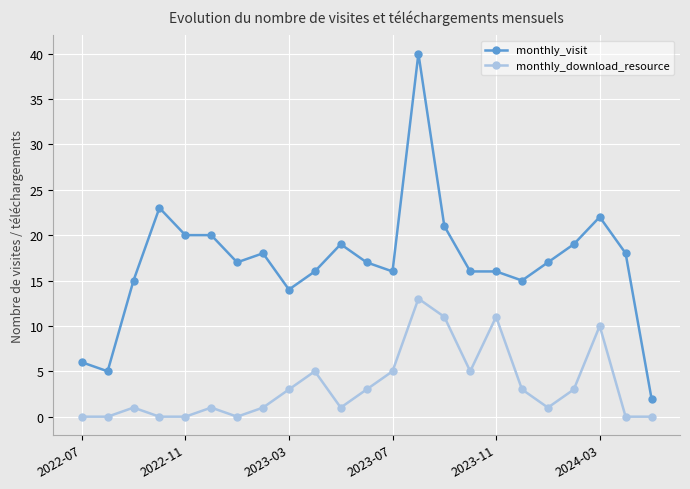

What is the value of the monthly_download_resource point at the 9th from the left?

3